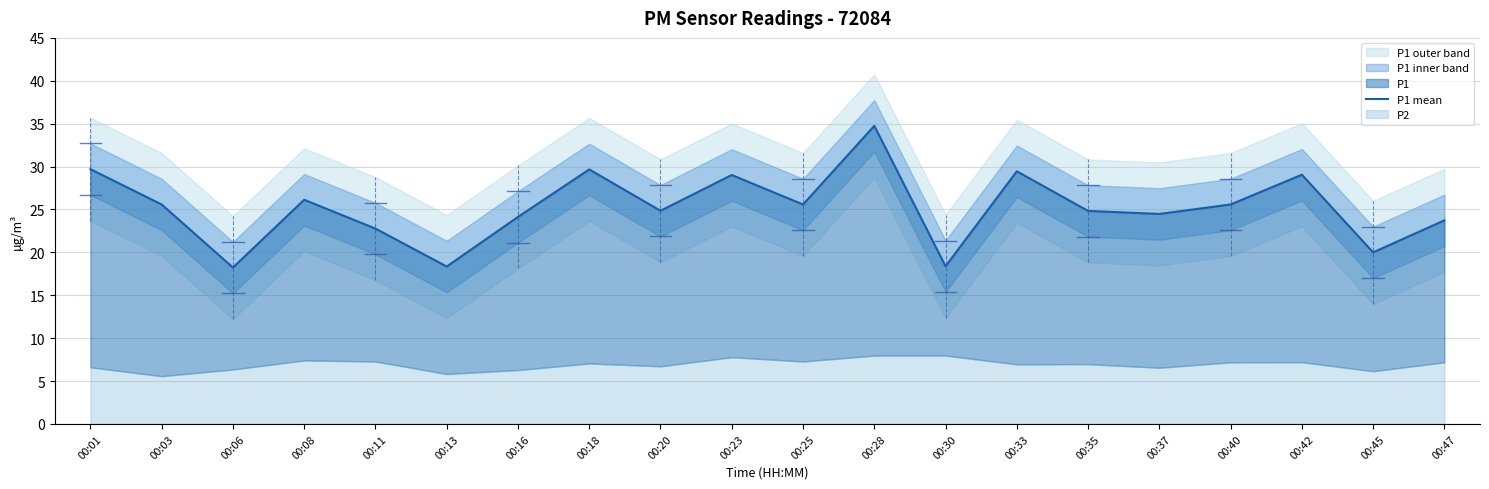

At which category does the data reach its first local peak?

00:08